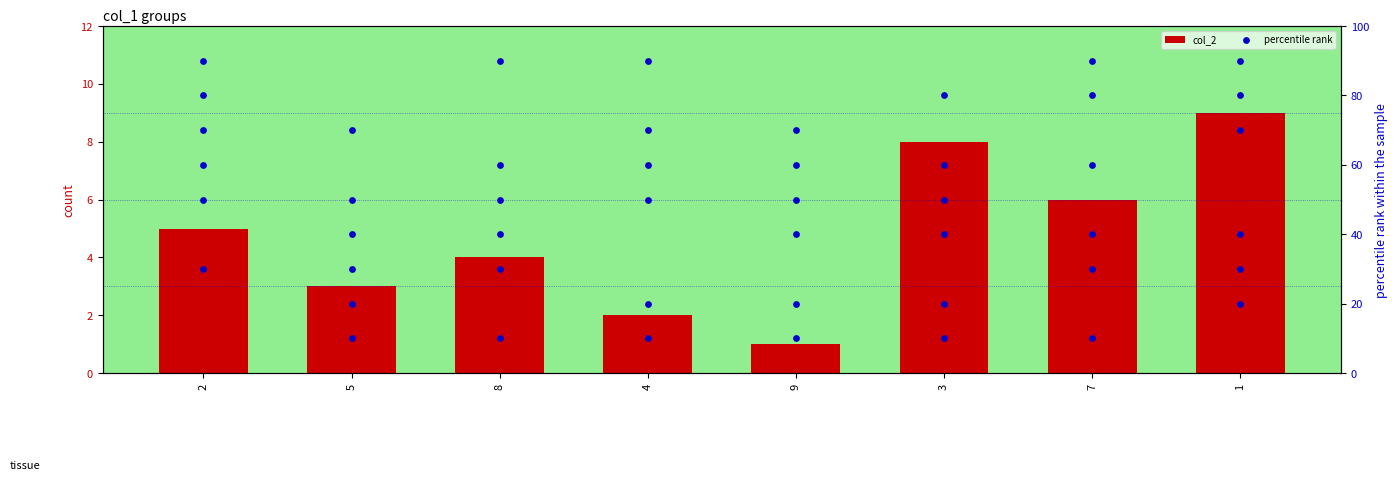

At which category is the sum across all series the highest?

2